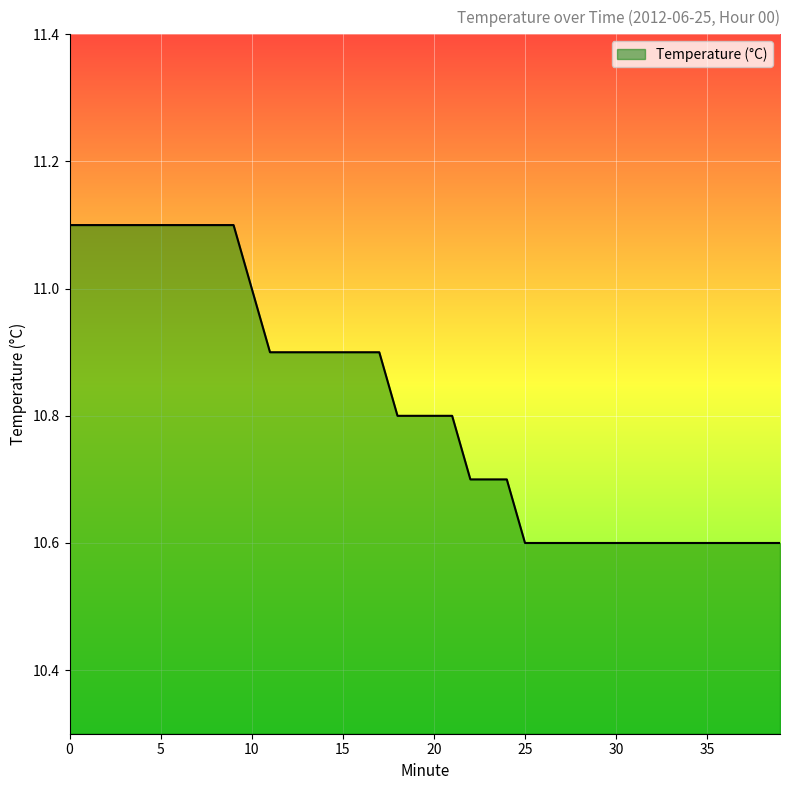

Reading left to right, transcribe all the data shown in this chart.

11.1	11.1	11.1	11.1	11.1	11.1	11.1	11.1	11.1	11.1	11.0	10.9	10.9	10.9	10.9	10.9	10.9	10.9	10.8	10.8	10.8	10.8	10.7	10.7	10.7	10.6	10.6	10.6	10.6	10.6	10.6	10.6	10.6	10.6	10.6	10.6	10.6	10.6	10.6	10.6